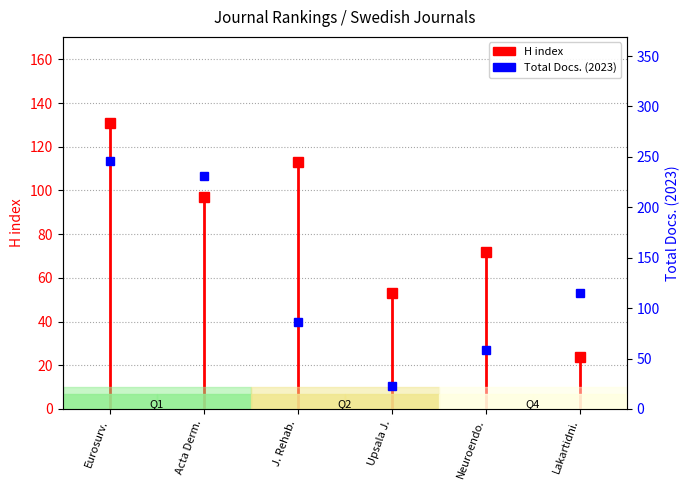

At which category does the data reach its first local valley?

Upsala J.